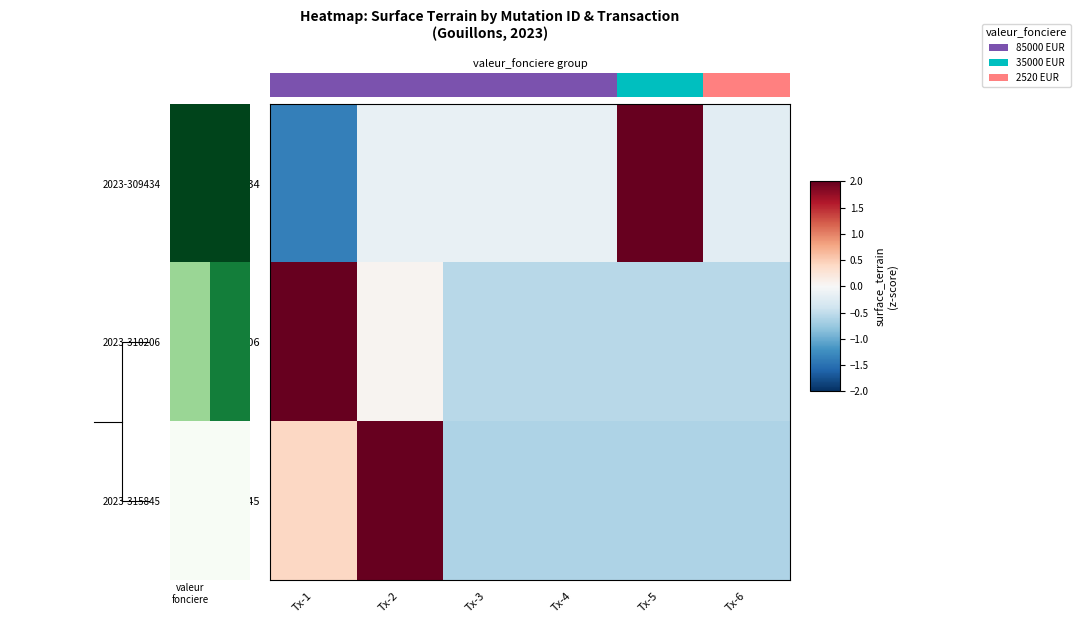

Which has a higher value, Tx-5 or Tx-1?

Tx-5